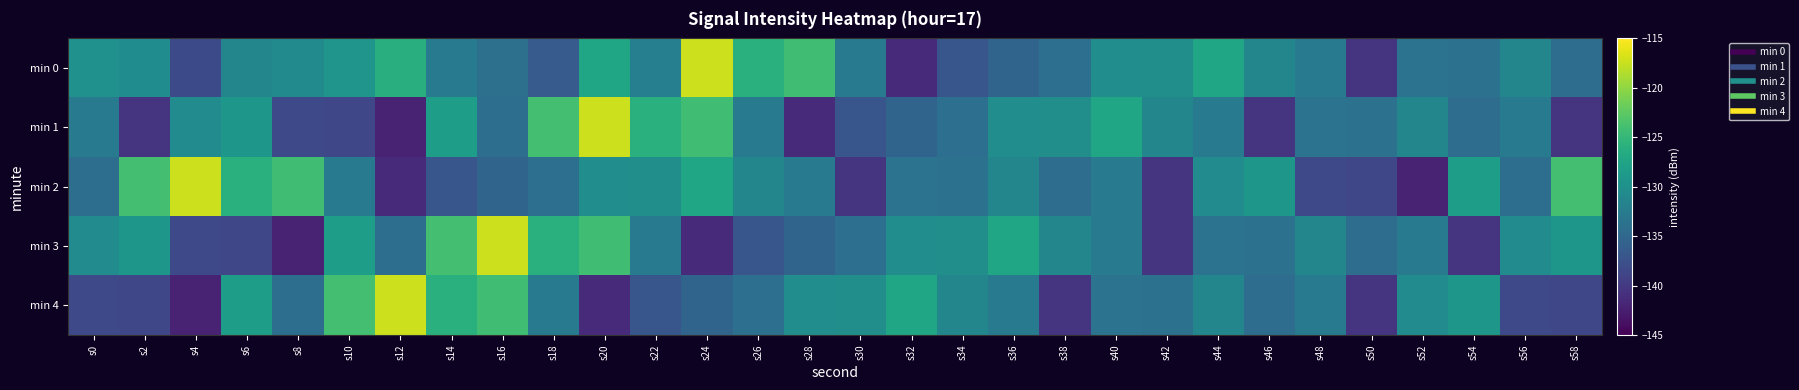

Reading left to right, transcribe all the data shown in this chart.

min 0: s0=-129.9	s2=-130.4	s4=-138.3	s6=-131.3	s8=-130.8	s10=-129.4	s12=-126.2	s14=-132.7	s16=-133.9	s18=-136.4	s20=-127.4	s22=-132.0	s24=-117.3	s26=-125.9	s28=-124.1	s30=-132.5	s32=-141.3	s34=-137.0	s36=-135.3	s38=-134.1	s40=-130.3	s42=-130.2	s44=-127.2	s46=-131.3	s48=-132.6	s50=-140.4	s52=-133.6	s54=-133.8	s56=-131.3	s58=-134.3
min 1: s0=-132.7	s2=-140.4	s4=-130.5	s6=-129.1	s8=-138.4	s10=-138.6	s12=-142.1	s14=-128.3	s16=-134.1	s18=-124.0	s20=-117.3	s22=-125.9	s24=-124.1	s26=-132.5	s28=-141.3	s30=-137.0	s32=-135.3	s34=-134.1	s36=-130.3	s38=-130.2	s40=-127.2	s42=-131.3	s44=-132.6	s46=-140.4	s48=-133.6	s50=-133.8	s52=-131.3	s54=-134.3	s56=-132.7	s58=-140.4
min 2: s0=-134.1	s2=-124.0	s4=-117.3	s6=-125.9	s8=-124.1	s10=-132.5	s12=-141.3	s14=-137.0	s16=-135.3	s18=-134.1	s20=-130.3	s22=-130.2	s24=-127.2	s26=-131.3	s28=-132.6	s30=-140.4	s32=-133.6	s34=-133.8	s36=-131.3	s38=-134.3	s40=-132.7	s42=-140.4	s44=-130.5	s46=-129.1	s48=-138.4	s50=-138.6	s52=-142.1	s54=-128.3	s56=-134.1	s58=-124.0
min 3: s0=-130.5	s2=-129.1	s4=-138.4	s6=-138.6	s8=-142.1	s10=-128.3	s12=-134.1	s14=-124.0	s16=-117.3	s18=-125.9	s20=-124.1	s22=-132.5	s24=-141.3	s26=-137.0	s28=-135.3	s30=-134.1	s32=-130.3	s34=-130.2	s36=-127.2	s38=-131.3	s40=-132.6	s42=-140.4	s44=-133.6	s46=-133.8	s48=-131.3	s50=-134.3	s52=-132.7	s54=-140.4	s56=-130.5	s58=-129.1
min 4: s0=-138.4	s2=-138.6	s4=-142.1	s6=-128.3	s8=-134.1	s10=-124.0	s12=-117.3	s14=-125.9	s16=-124.1	s18=-132.5	s20=-141.3	s22=-137.0	s24=-135.3	s26=-134.1	s28=-130.3	s30=-130.2	s32=-127.2	s34=-131.3	s36=-132.6	s38=-140.4	s40=-133.6	s42=-133.8	s44=-131.3	s46=-134.3	s48=-132.7	s50=-140.4	s52=-130.5	s54=-129.1	s56=-138.4	s58=-138.6